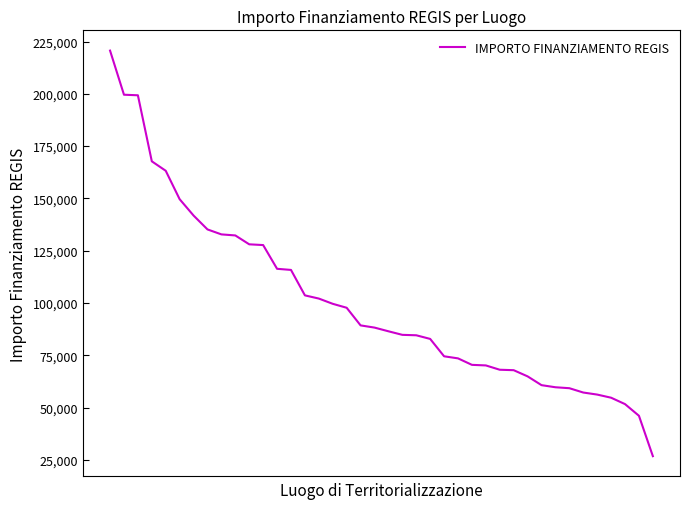

What is the difference between the maximum and minimum values?

193933.1